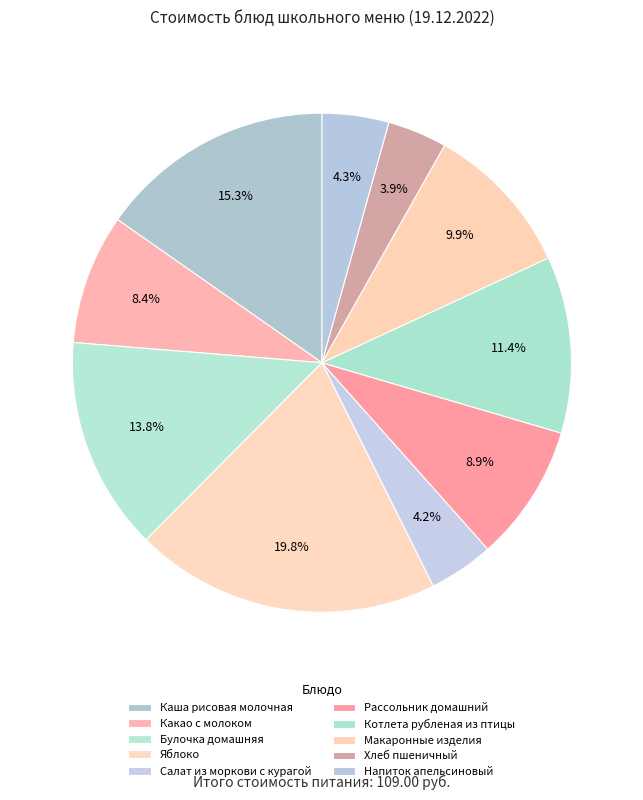

Count the number of slices in the pie.

10